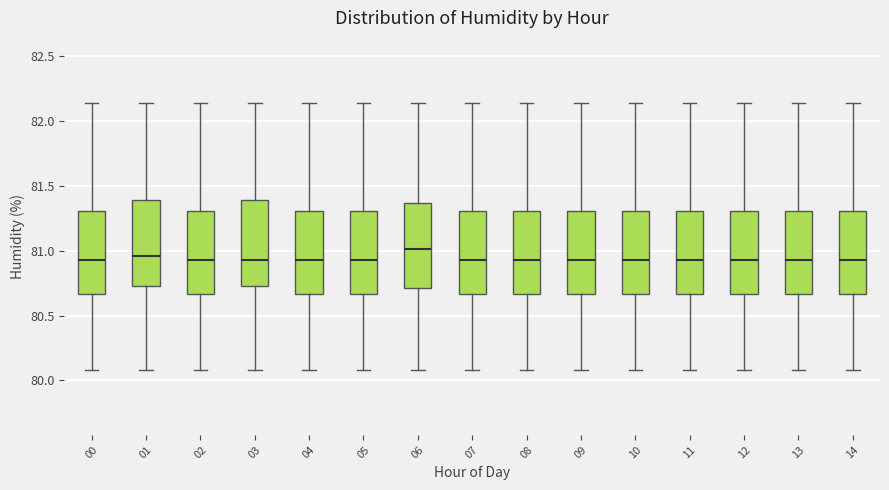

Where does the upper whisker of the box at x = 06 end on the y-axis? The values are not printed on the chart, so give them approximately, as read against the axis.

82.15